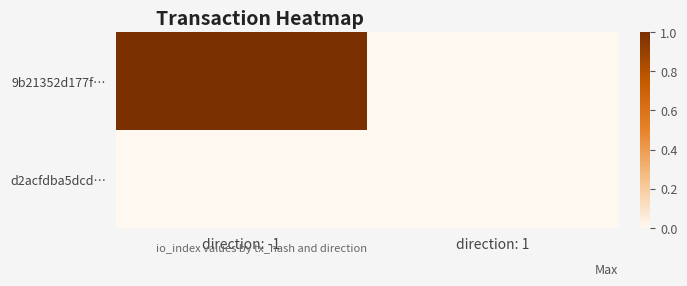

At how many categories does at least one series exceed 0?

1